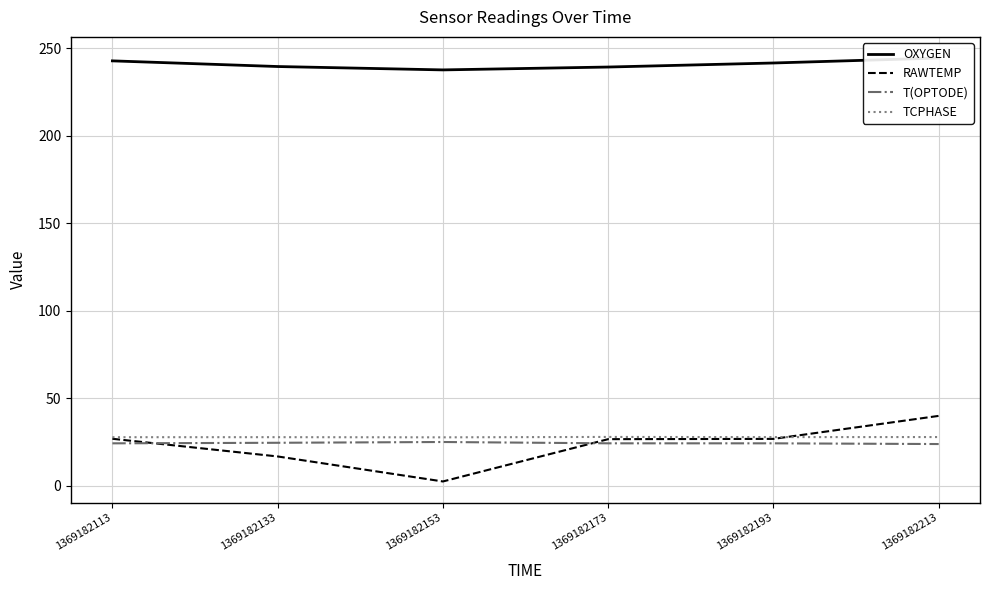

Rank the series at 1369182133 from highest to lowest value.

OXYGEN, TCPHASE, T(OPTODE), RAWTEMP